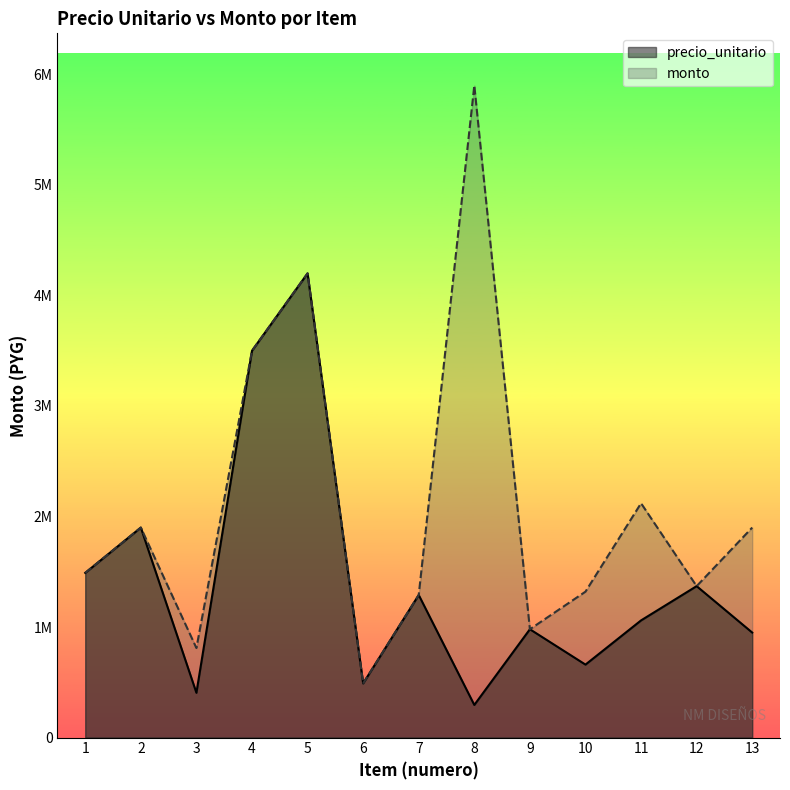

True or false: precio_unitario and monto intersect in this chart.

False